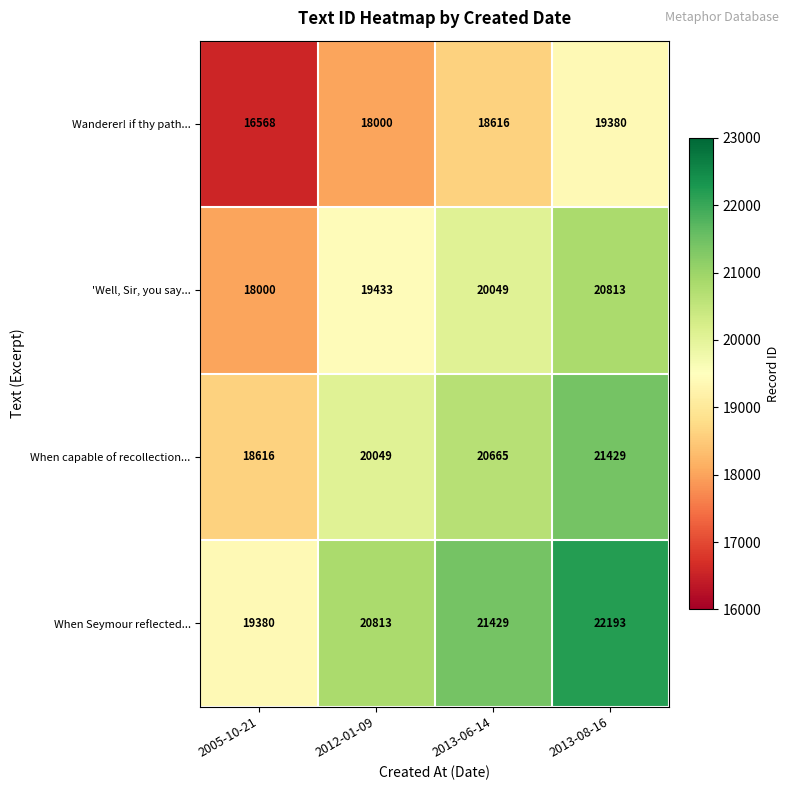

Where is When capable of recollection... nearest to the value 20022?

2012-01-09